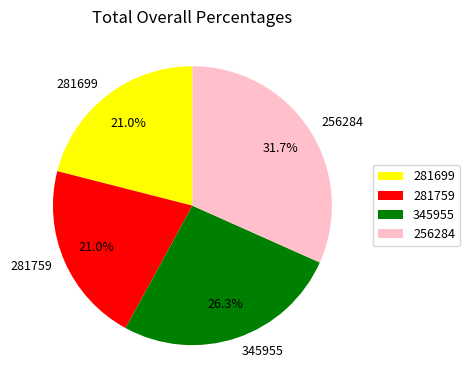

To the nearest percent, what portion does 256284 represent?

32%